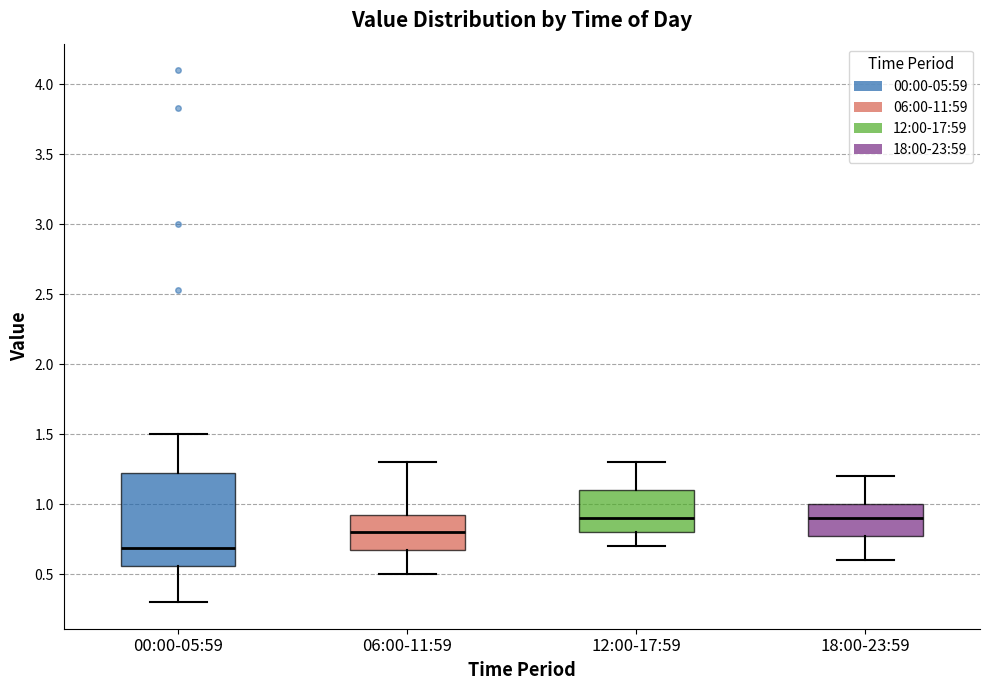

Which box has the lowest median line?

00:00-05:59